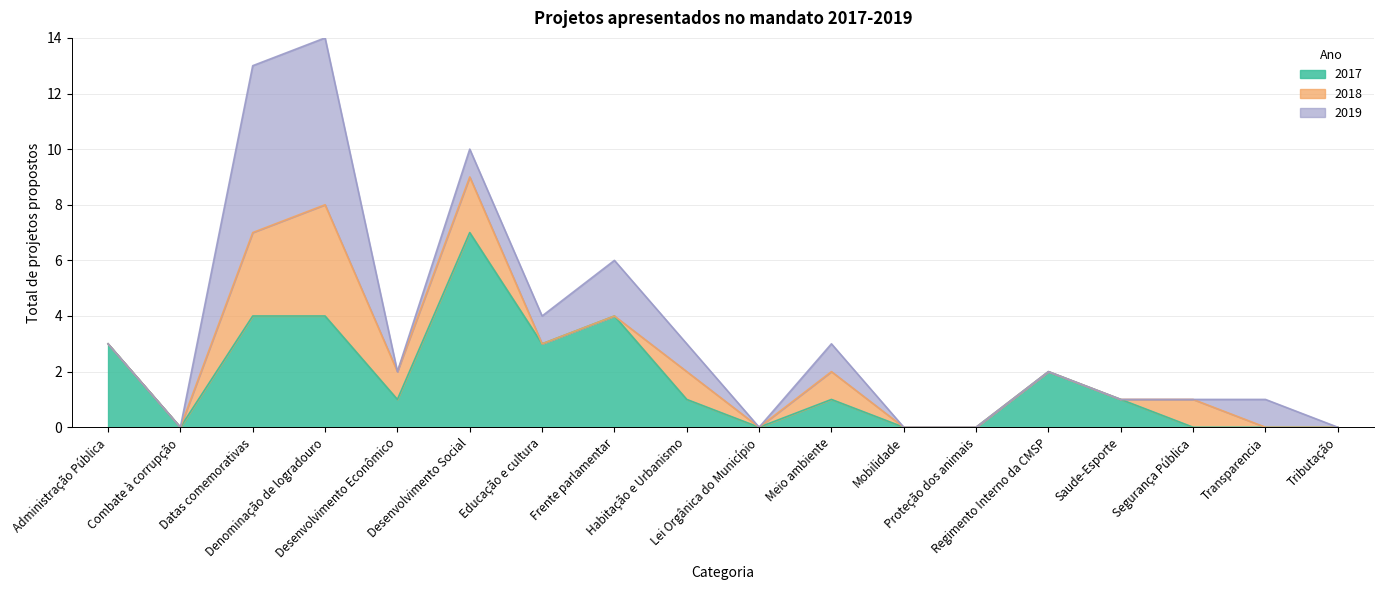

The 2019 series shows -3 at Segurança Pública. True or false?

False